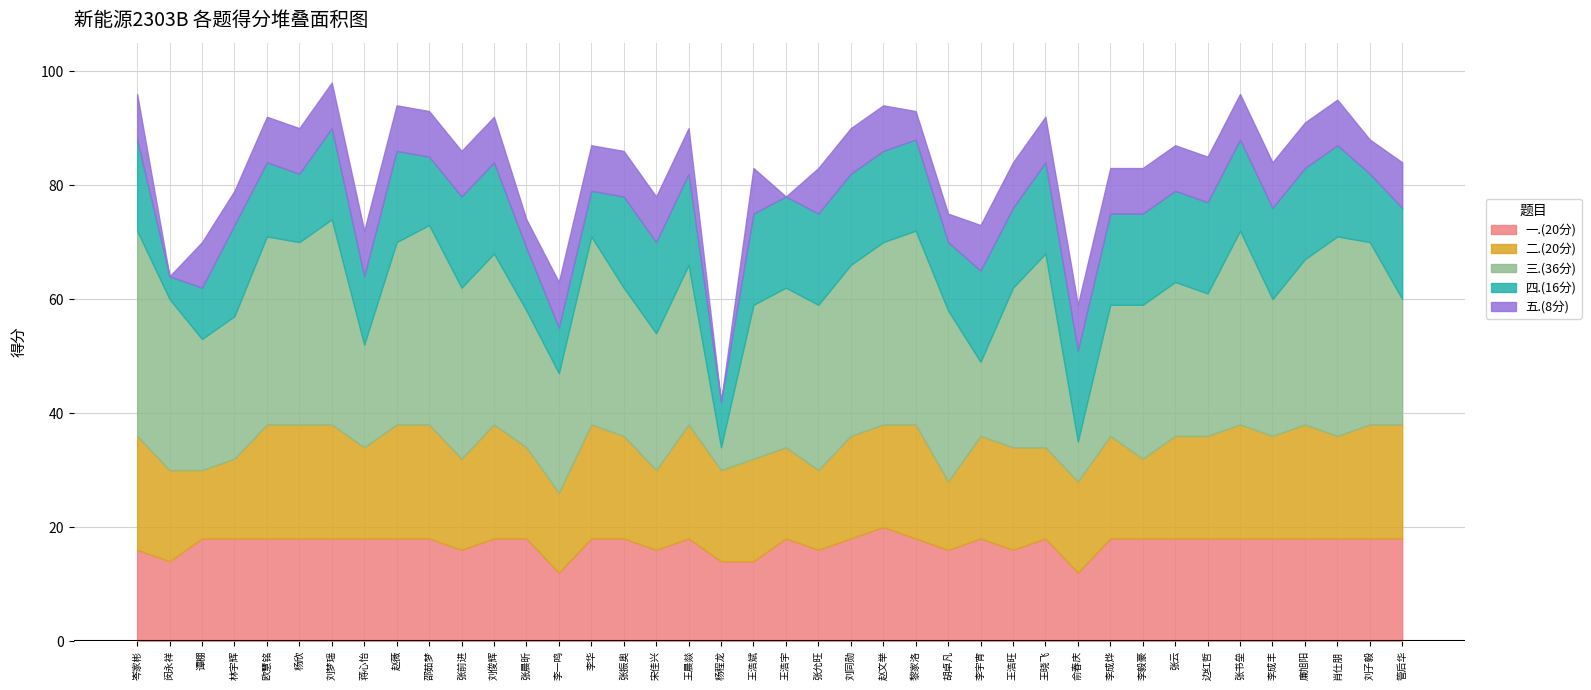

Reading left to right, extract all data points from this chart.

一.(20分): 16	14	18	18	18	18	18	18	18	18	16	18	18	12	18	18	16	18	14	14	18	16	18	20	18	16	18	16	18	12	18	18	18	18	18	18	18	18	18	18
二.(20分): 20	16	12	14	20	20	20	16	20	20	16	20	16	14	20	18	14	20	16	18	16	14	18	18	20	12	18	18	16	16	18	14	18	18	20	18	20	18	20	20
三.(36分): 36	30	23	25	33	32	36	18	32	35	30	30	24	21	33	26	24	28	4	27	28	29	30	32	34	30	13	28	34	7	23	27	27	25	34	24	29	35	32	22
四.(16分): 16	4	9	16	13	12	16	12	16	12	16	16	11	8	8	16	16	16	8	16	16	16	16	16	16	12	16	14	16	16	16	16	16	16	16	16	16	16	12	16
五.(8分): 8	0	8	6	8	8	8	8	8	8	8	8	5	8	8	8	8	8	0	8	0	8	8	8	5	5	8	8	8	8	8	8	8	8	8	8	8	8	6	8